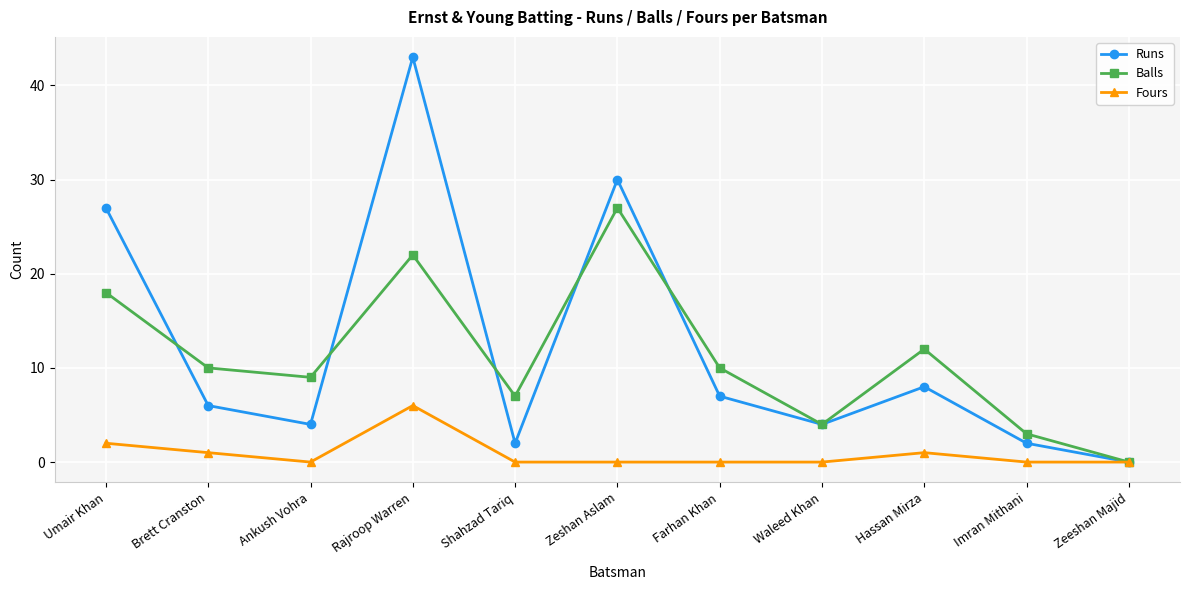

At which category does Balls reach its first local valley?

Ankush Vohra